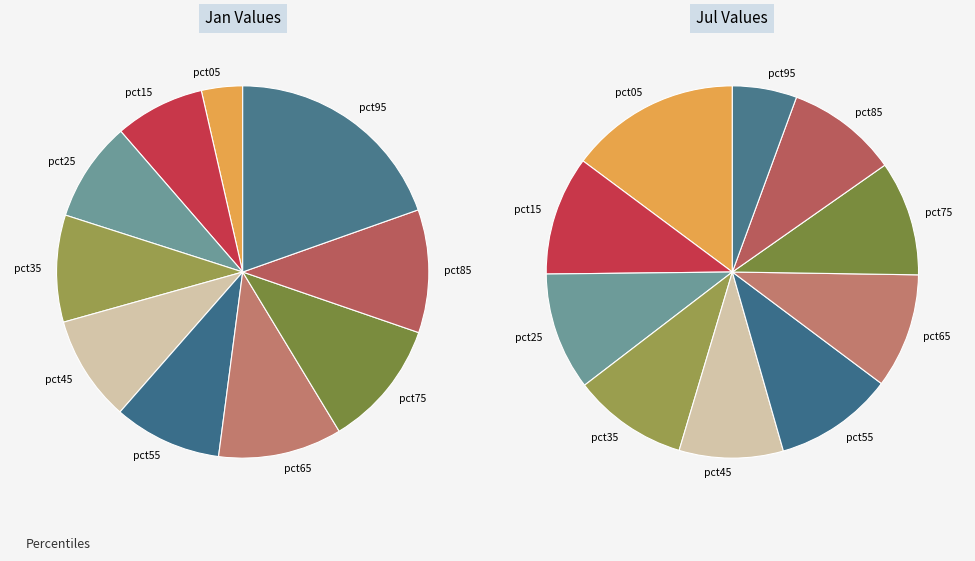

Do 2 and 5 together represent more than half of the pie?

No